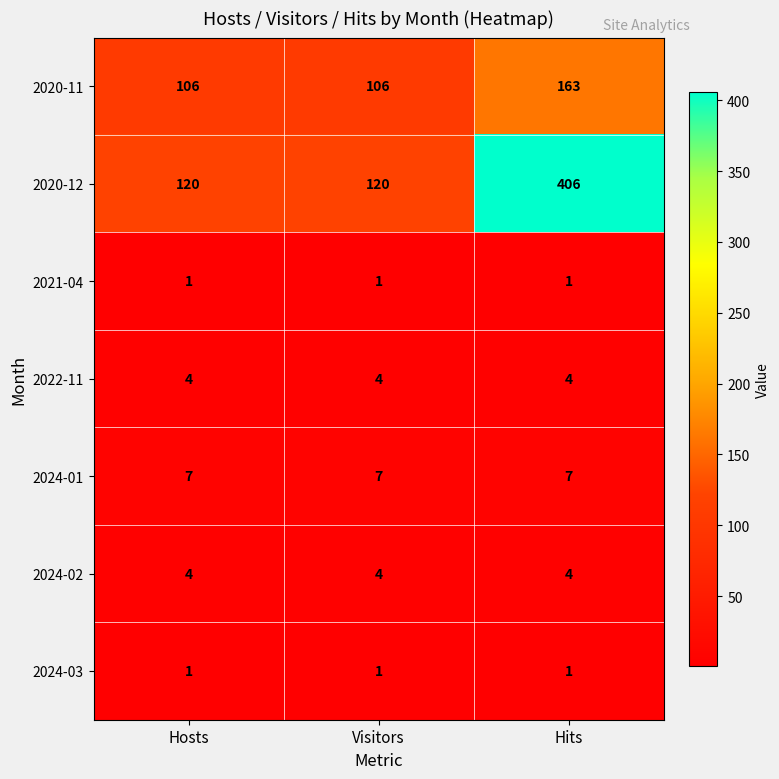

True or false: 2020-11 has a value of 26 at Hosts.

False